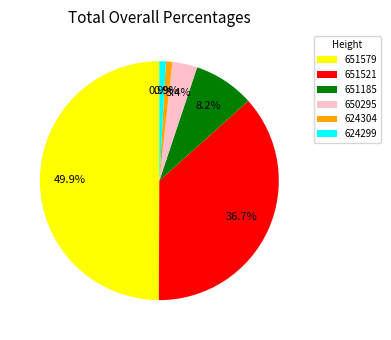

The 651185 slice represents 8% of the pie. True or false?

True